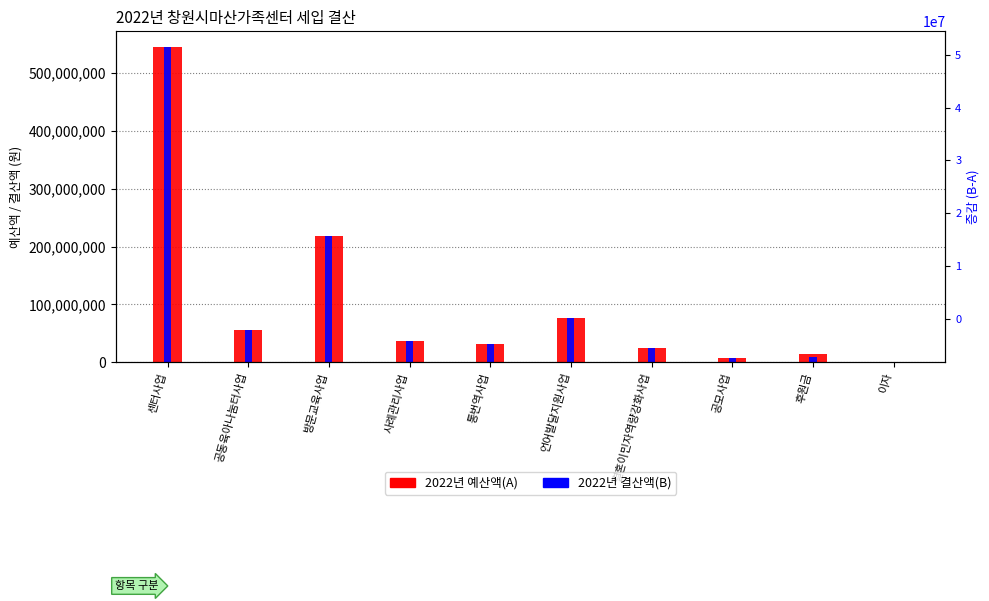

Read the 2022년 결산액(B) value at 방문교육사업.

217344000